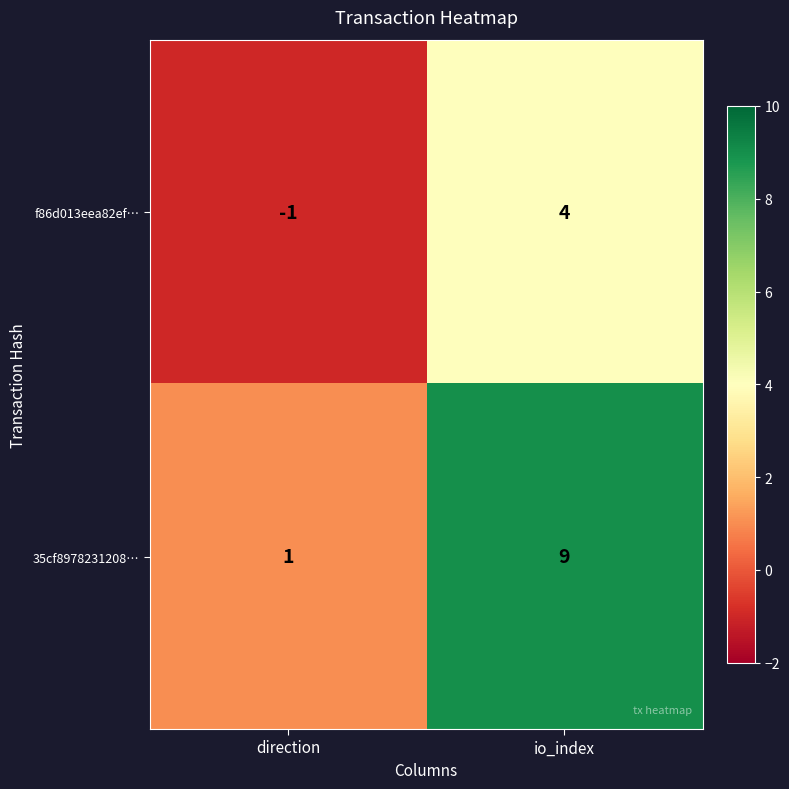

Is it true that 35cf8978231208… equals 3 at io_index?

False